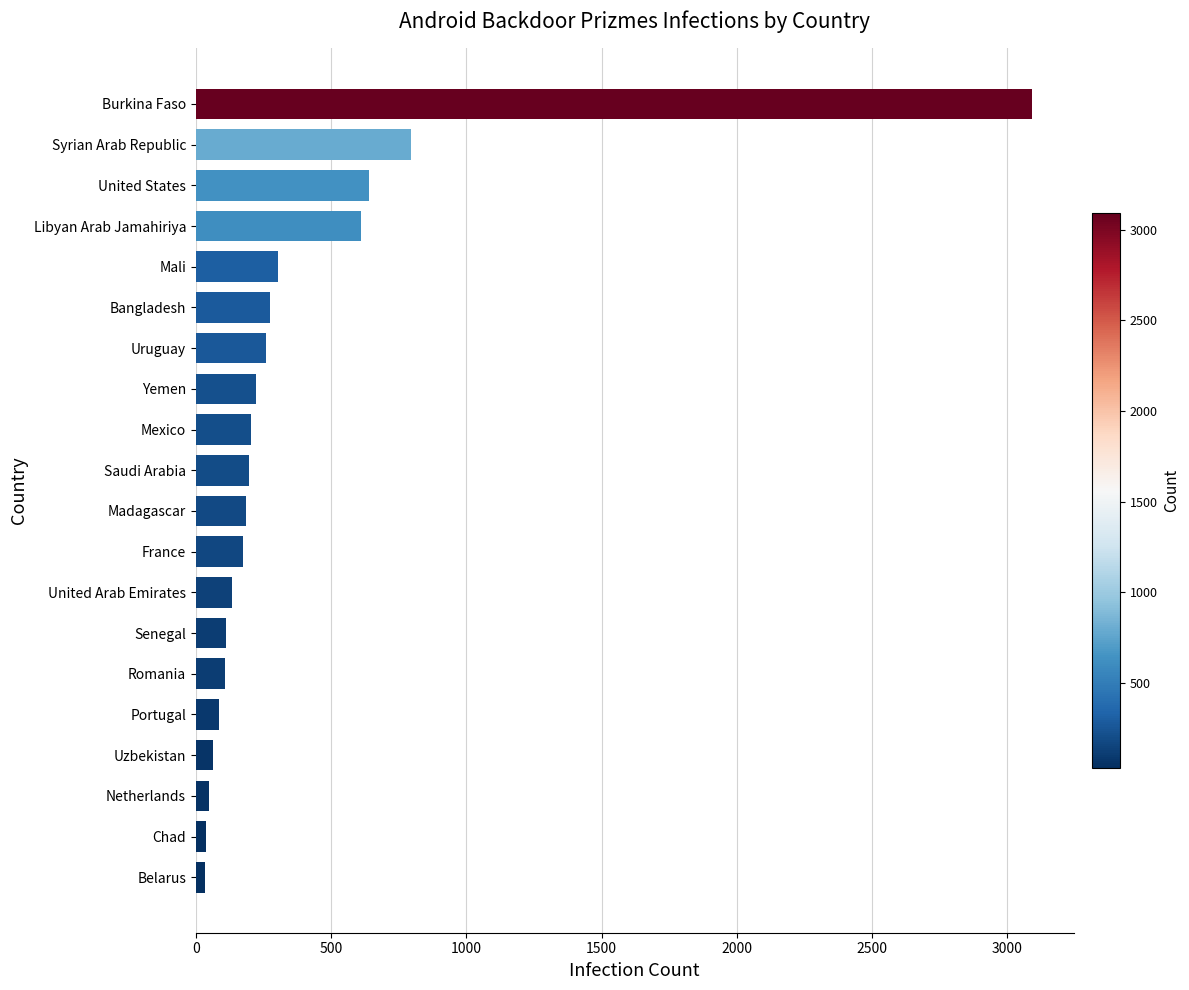

The chart shows a value of 110 at Senegal. True or false?

True